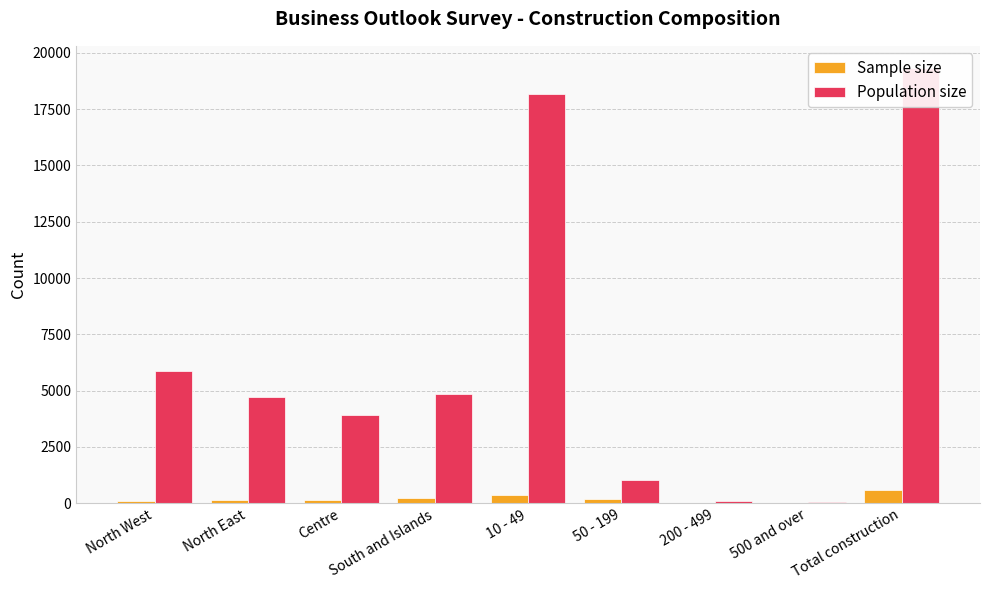

Between South and Islands and 50 - 199, which series saw the biggest shift?

Population size